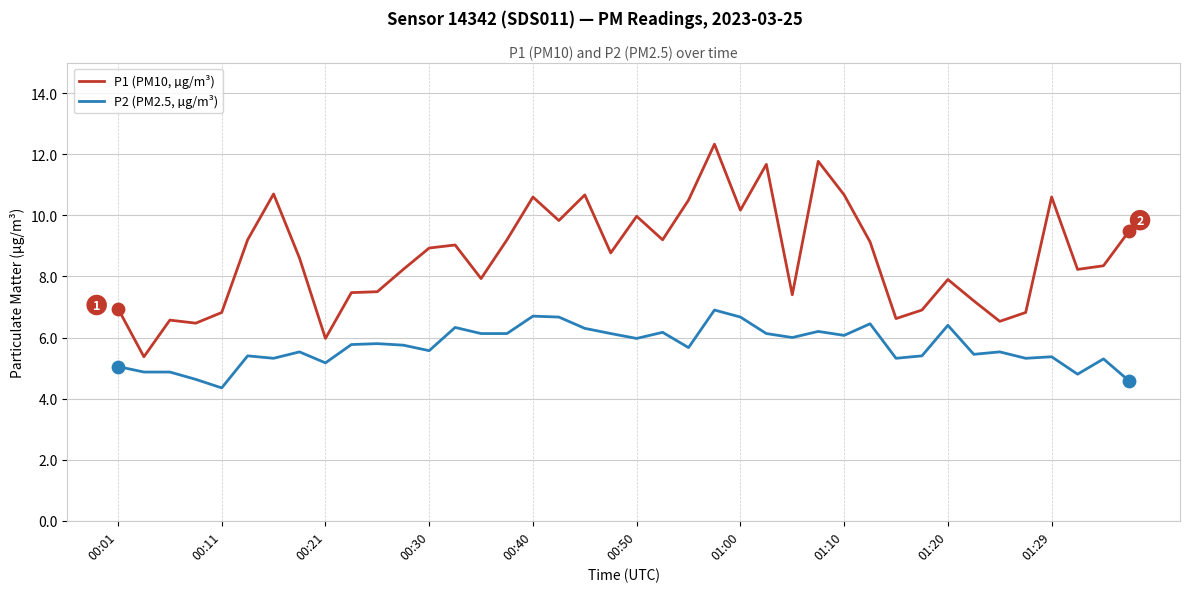

Which series has the widest spread of values?

P1 (PM10, µg/m³)